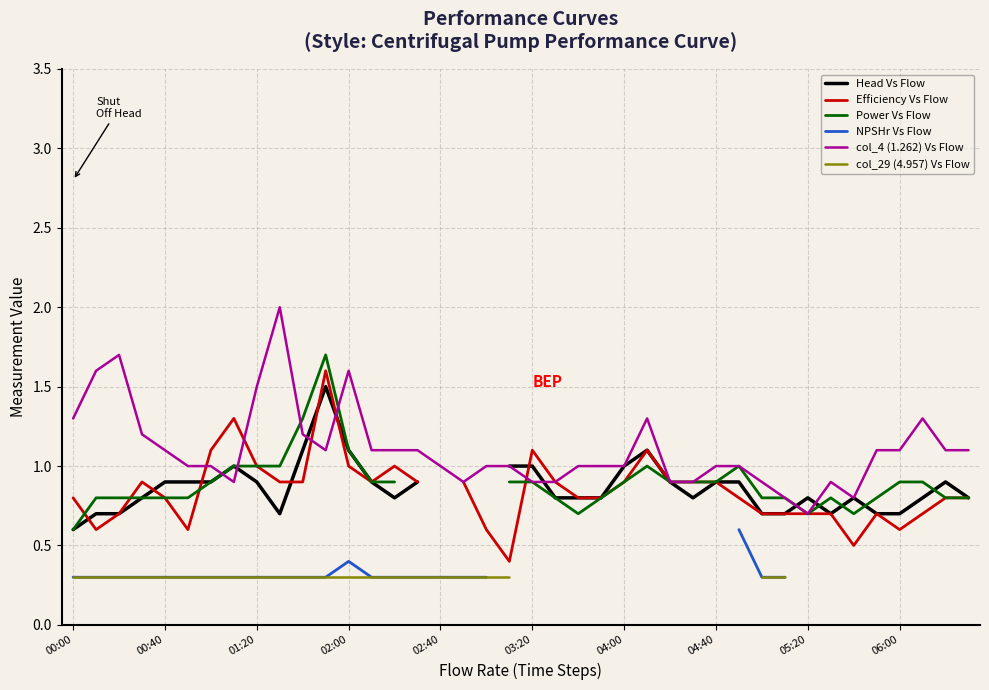

What is the sum of all col_4 (1.262) Vs Flow values?

44.1